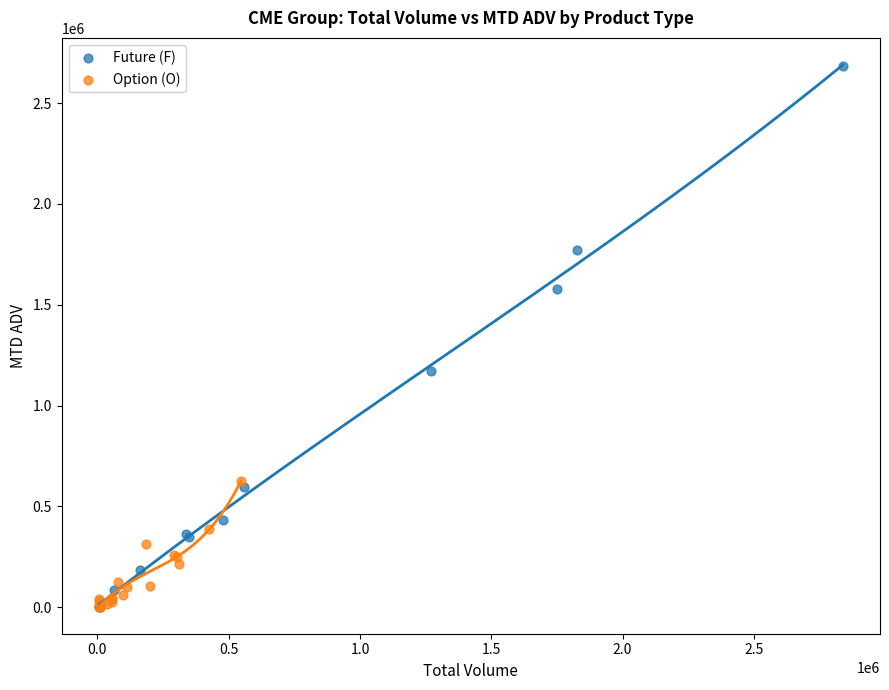

Which series contains the highest Y value?

Future (F)